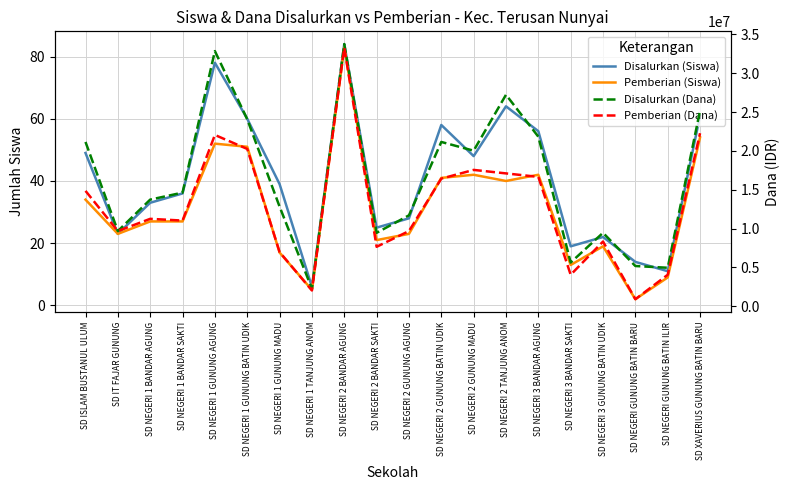

Which label corresponds to the largest value in the chart?

SD NEGERI 2 BANDAR AGUNG